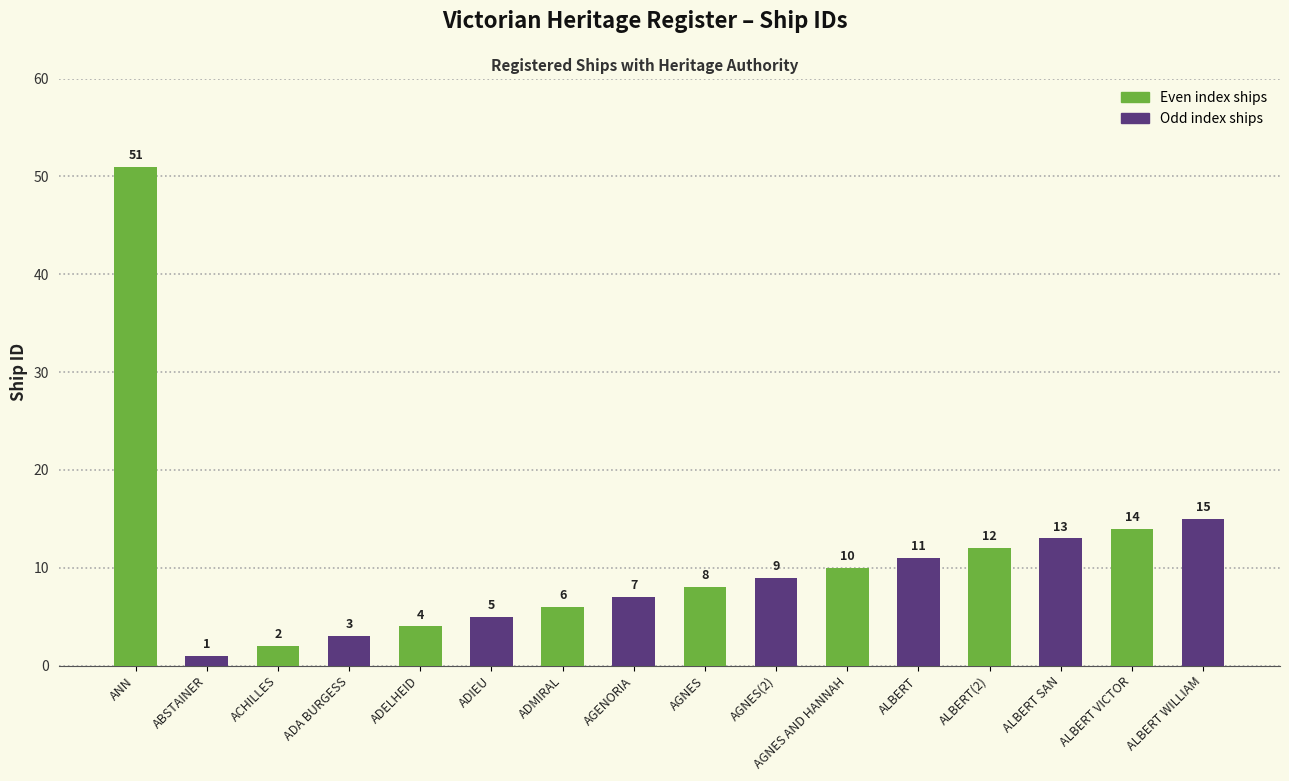

At which category does the chart reach its peak across all series?

ANN